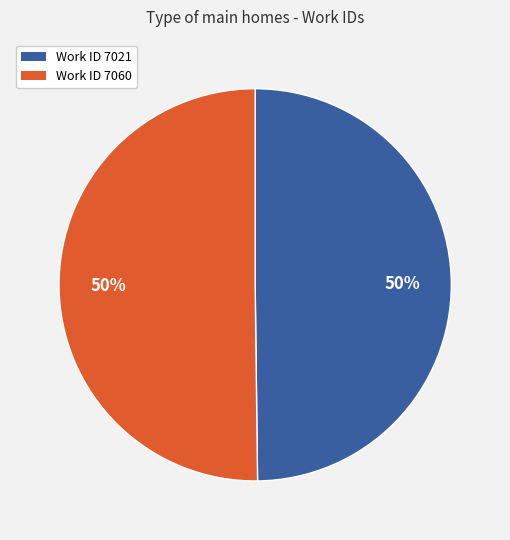

Is it true that Work ID 7021 is 50% of the pie?

True